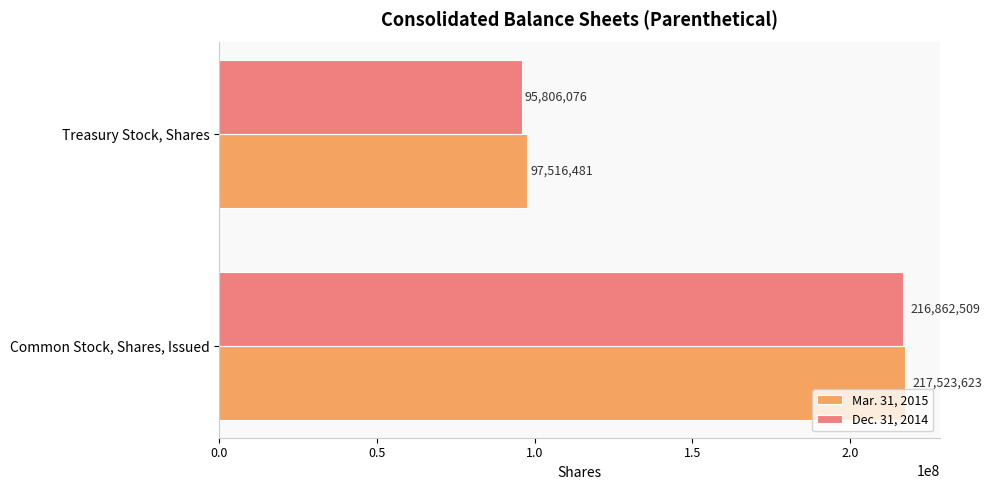

What are all the series names shown in the legend?

Mar. 31, 2015, Dec. 31, 2014